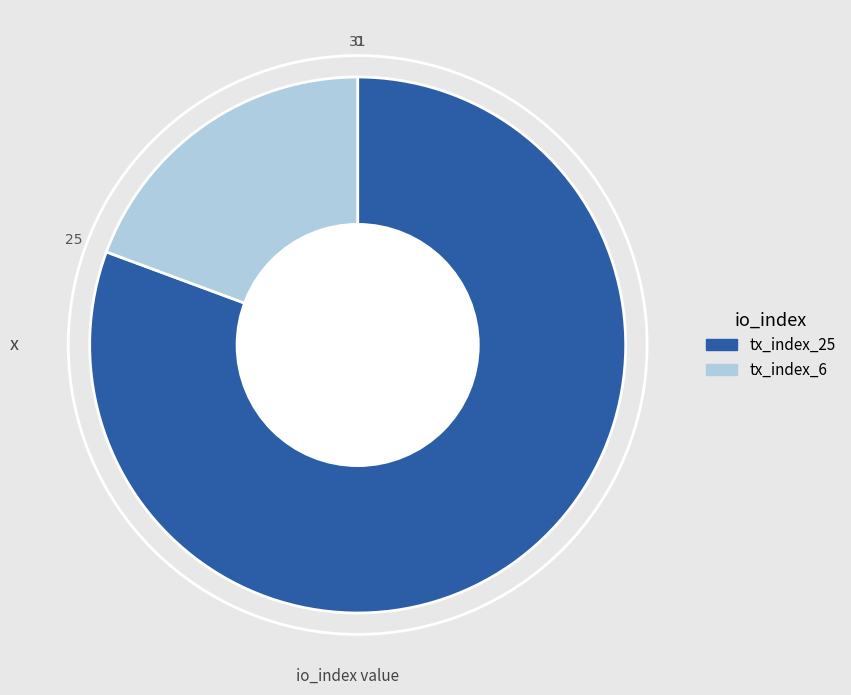

Do tx_index_25 and tx_index_6 together represent more than half of the pie?

Yes